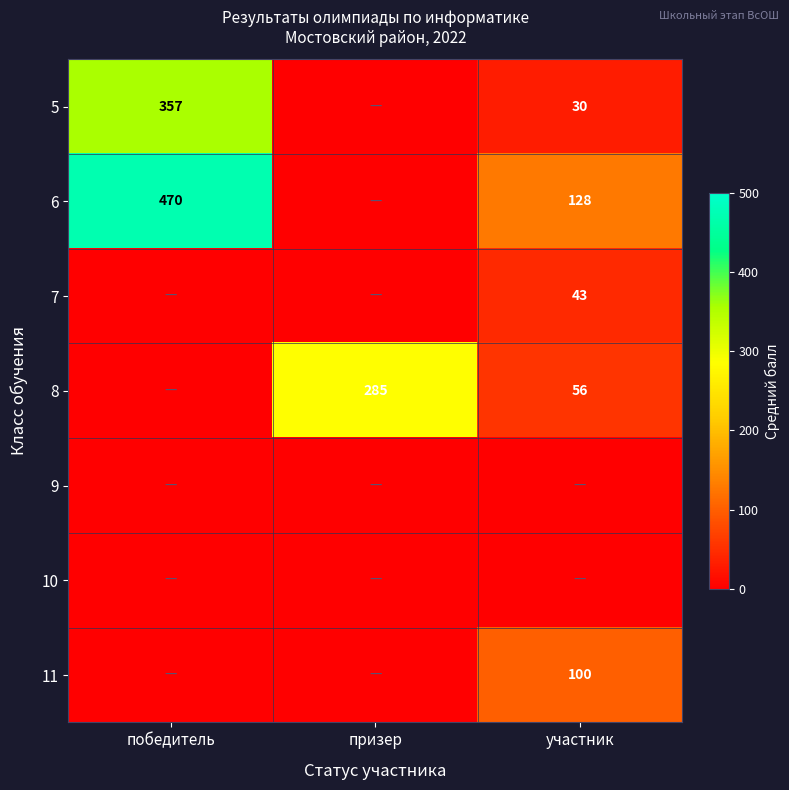

Is the value of 8 at участник greater than the value of 7 at участник?

Yes